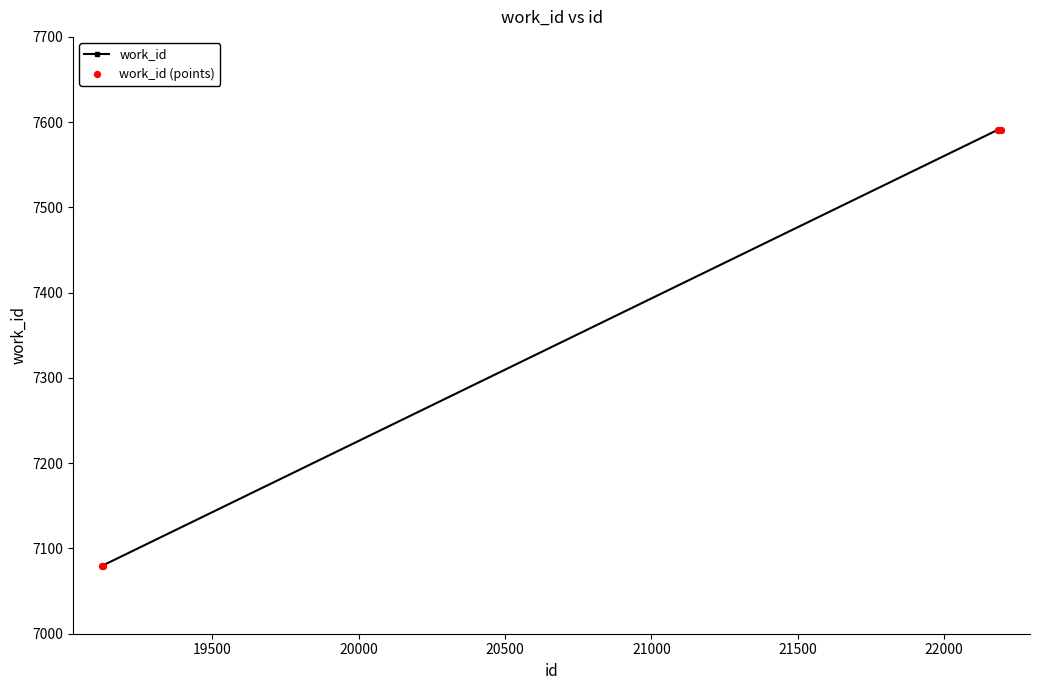

True or false: there are more than 1 points higher than both neighbors.

False